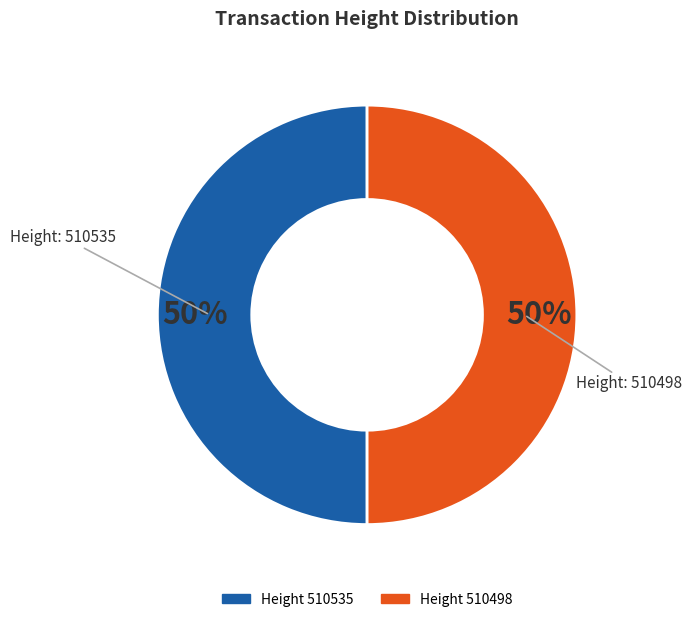

To the nearest percent, what is the average slice percentage?

50%